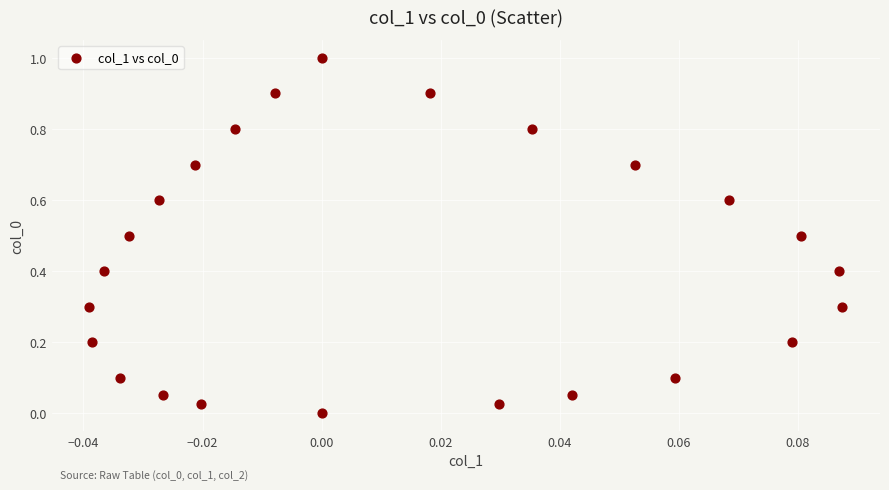

What is the range of Y values (max minus min)?

1.0